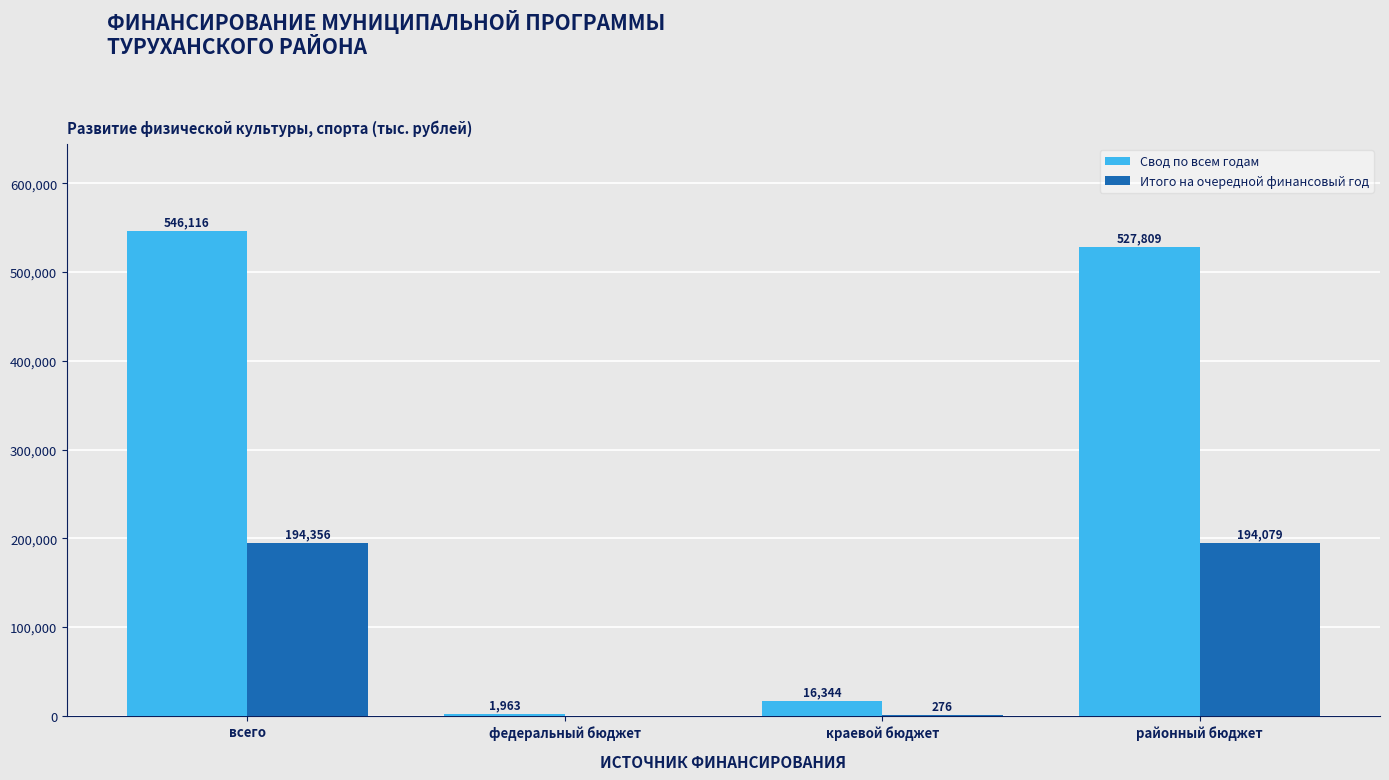

Which series has the largest total across all categories?

Свод по всем годам